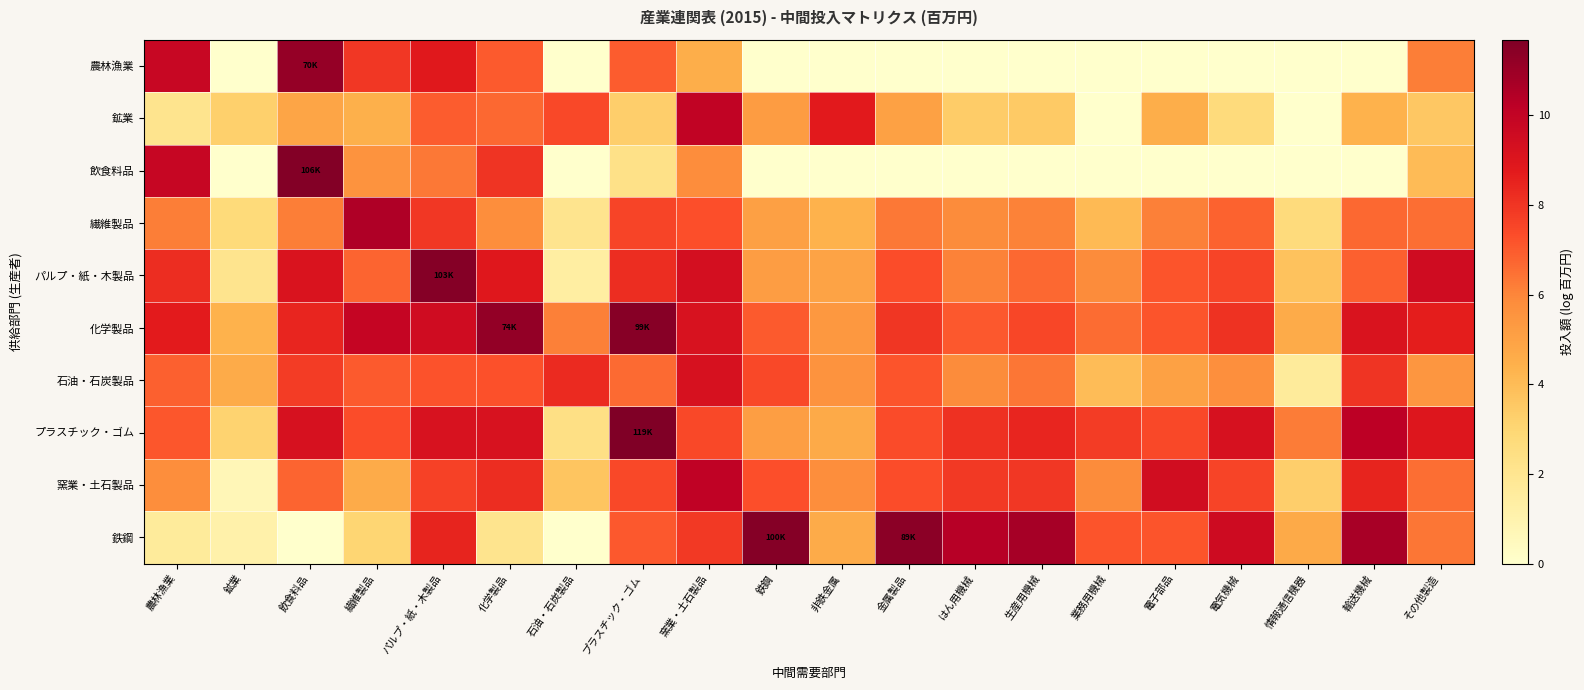

What is the maximum value shown in the chart?

11.7